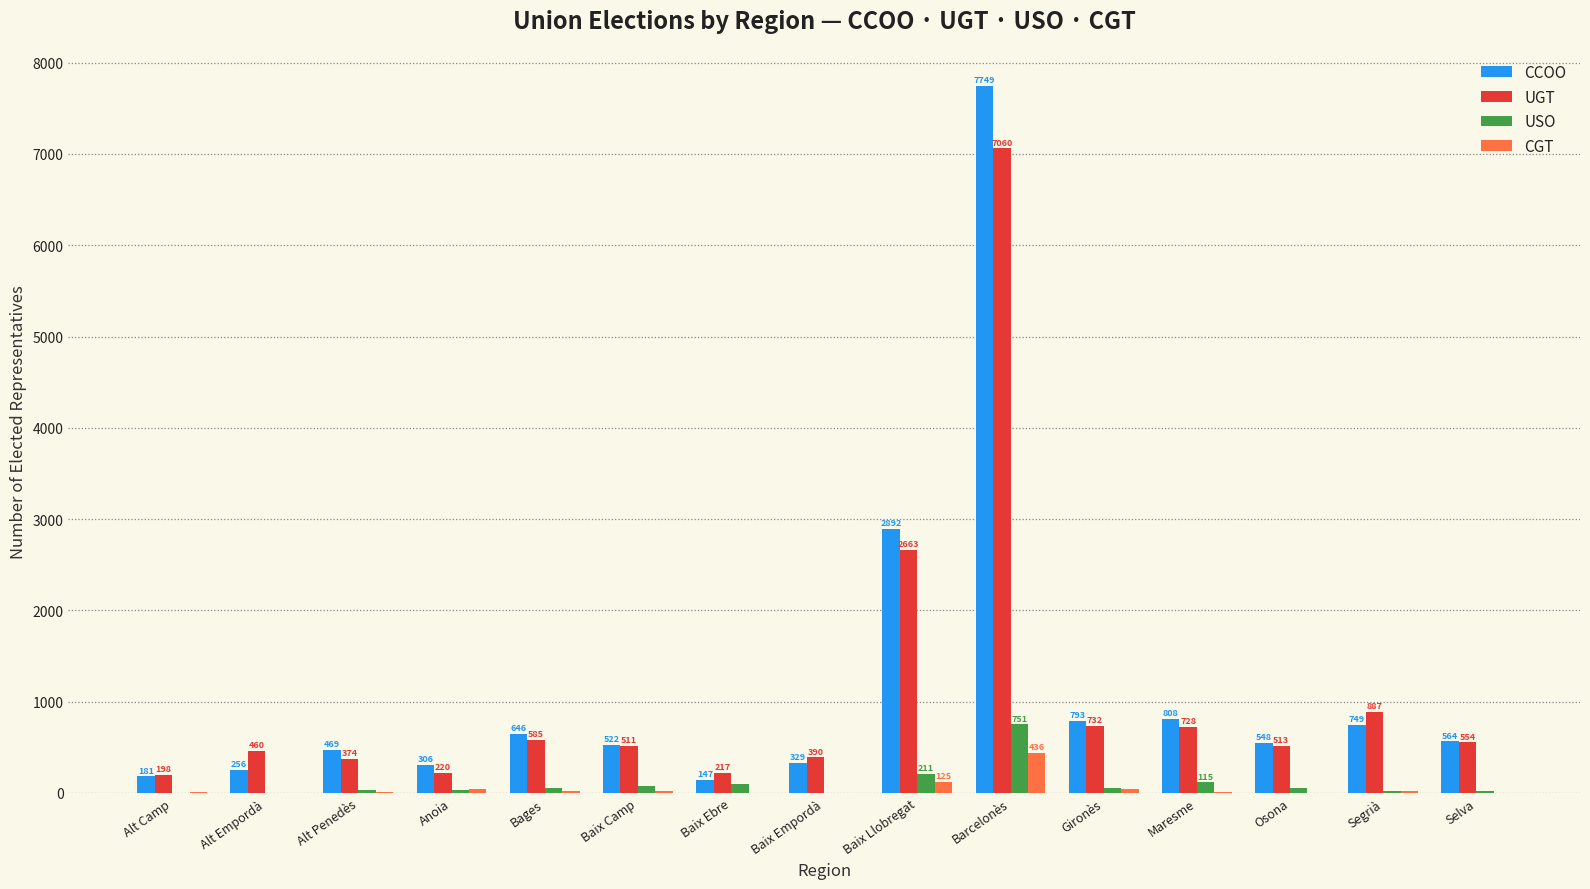

Reading left to right, list all the values displayed in this chart.

CCOO: Alt Camp=181	Alt Empordà=256	Alt Penedès=469	Anoia=306	Bages=646	Baix Camp=522	Baix Ebre=147	Baix Empordà=329	Baix Llobregat=2892	Barcelonès=7749	Gironès=793	Maresme=808	Osona=548	Segrià=749	Selva=564
UGT: Alt Camp=198	Alt Empordà=460	Alt Penedès=374	Anoia=220	Bages=585	Baix Camp=511	Baix Ebre=217	Baix Empordà=390	Baix Llobregat=2663	Barcelonès=7060	Gironès=732	Maresme=728	Osona=513	Segrià=887	Selva=554
USO: Alt Camp=3	Alt Empordà=2	Alt Penedès=36	Anoia=29	Bages=55	Baix Camp=81	Baix Ebre=97	Baix Empordà=0	Baix Llobregat=211	Barcelonès=751	Gironès=52	Maresme=115	Osona=53	Segrià=20	Selva=21
CGT: Alt Camp=11	Alt Empordà=3	Alt Penedès=10	Anoia=42	Bages=18	Baix Camp=26	Baix Ebre=0	Baix Empordà=3	Baix Llobregat=125	Barcelonès=436	Gironès=40	Maresme=13	Osona=3	Segrià=18	Selva=1